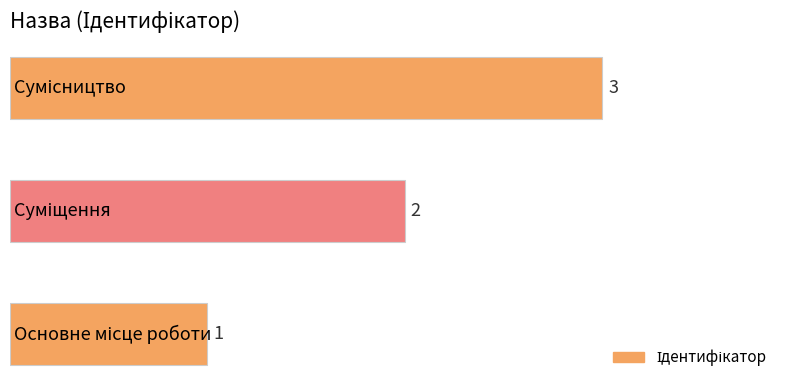

How many values are between 1 and 3?

3